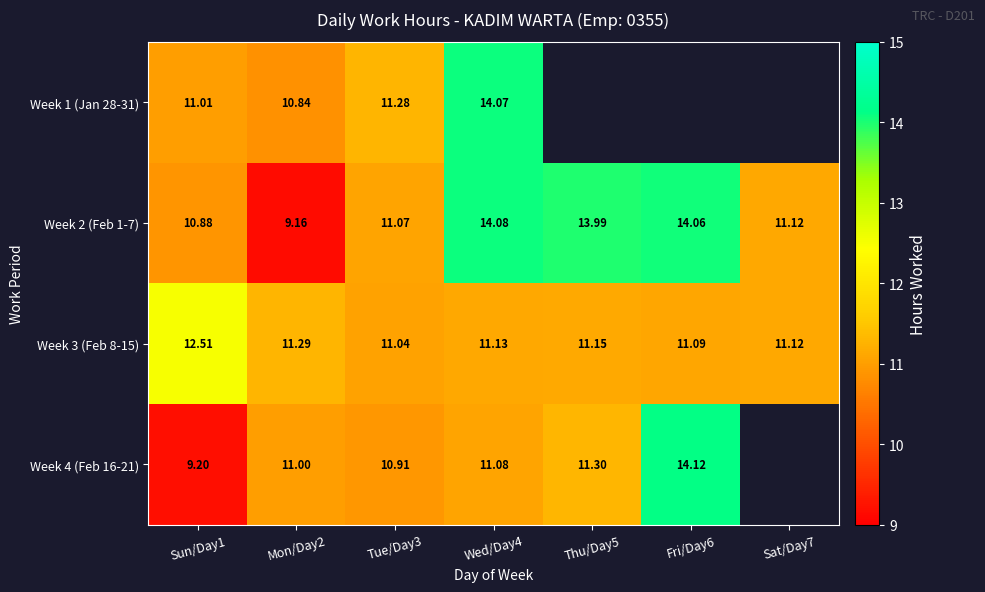

Is the value of Week 2 (Feb 1-7) at Thu/Day5 greater than the value of Week 3 (Feb 8-15) at Tue/Day3?

Yes